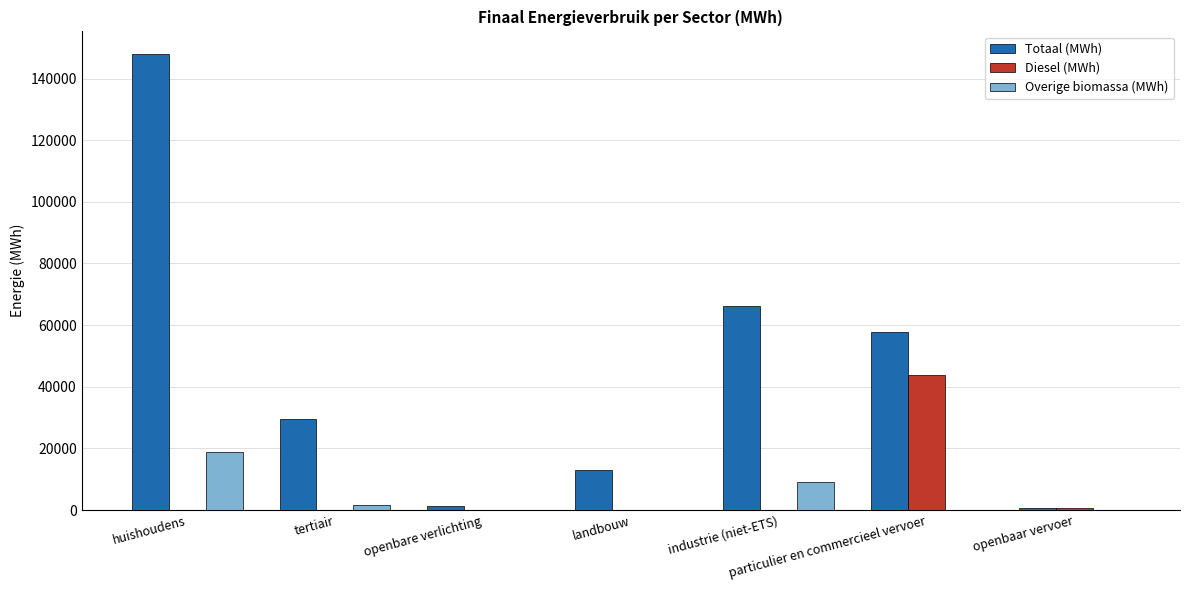

At which category is the sum across all series the highest?

huishoudens